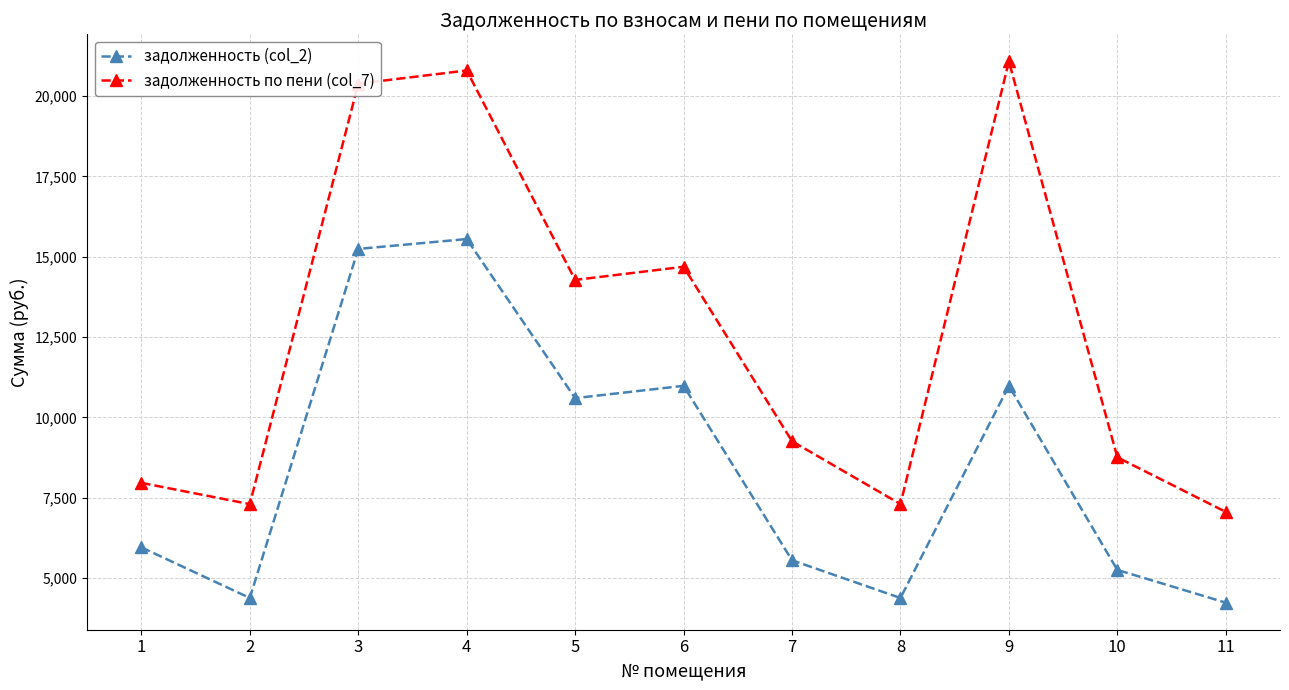

How many values in the задолженность по пени (col_7) series exceed 9257?

6